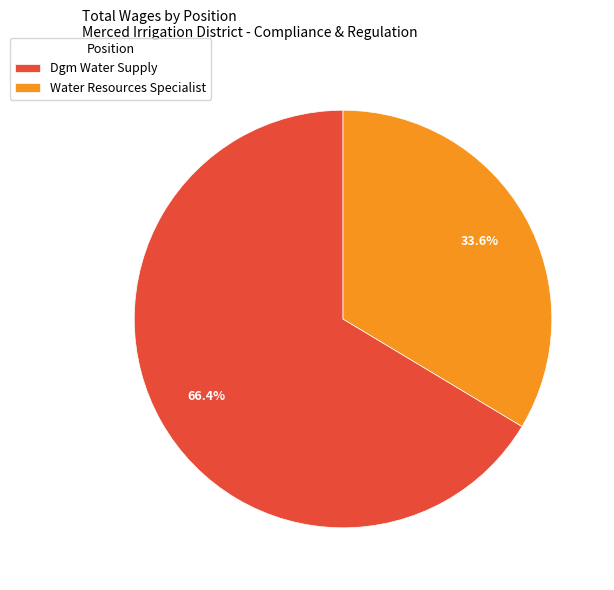

To the nearest percent, what percentage of the pie is Dgm Water Supply?

66%